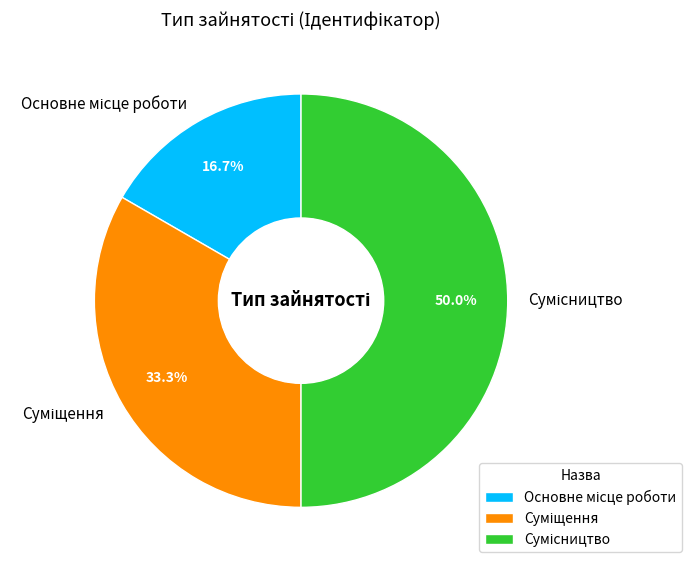

How many slices are in this pie chart?

3